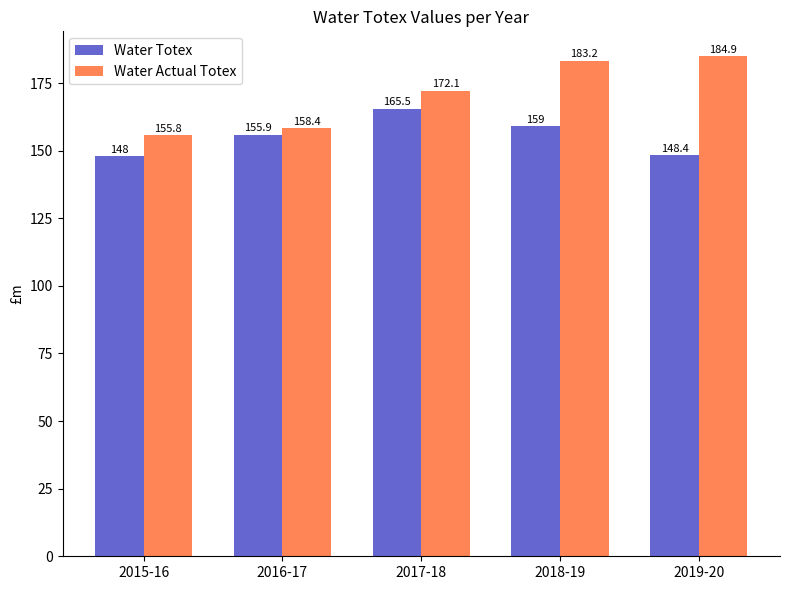

List the labels in order of Water Totex value, smallest first.

2015-16, 2019-20, 2016-17, 2018-19, 2017-18